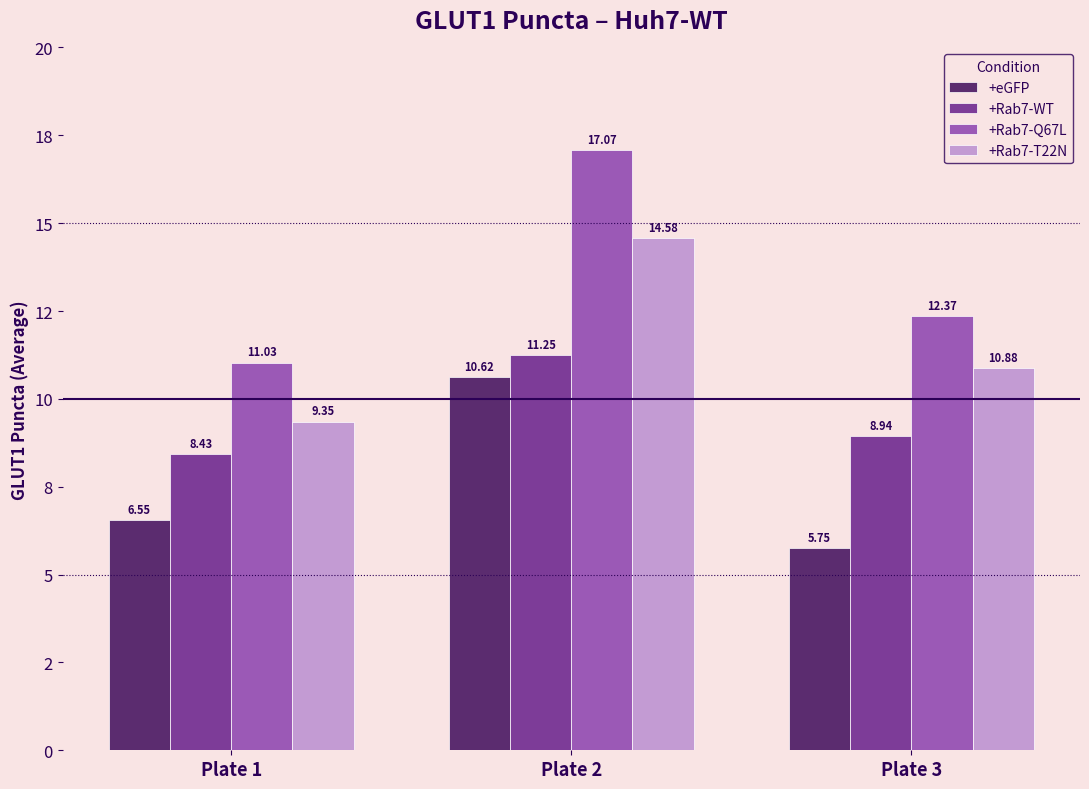

At Plate 2, list the series in order from largest to smallest.

+Rab7-Q67L, +Rab7-T22N, +Rab7-WT, +eGFP